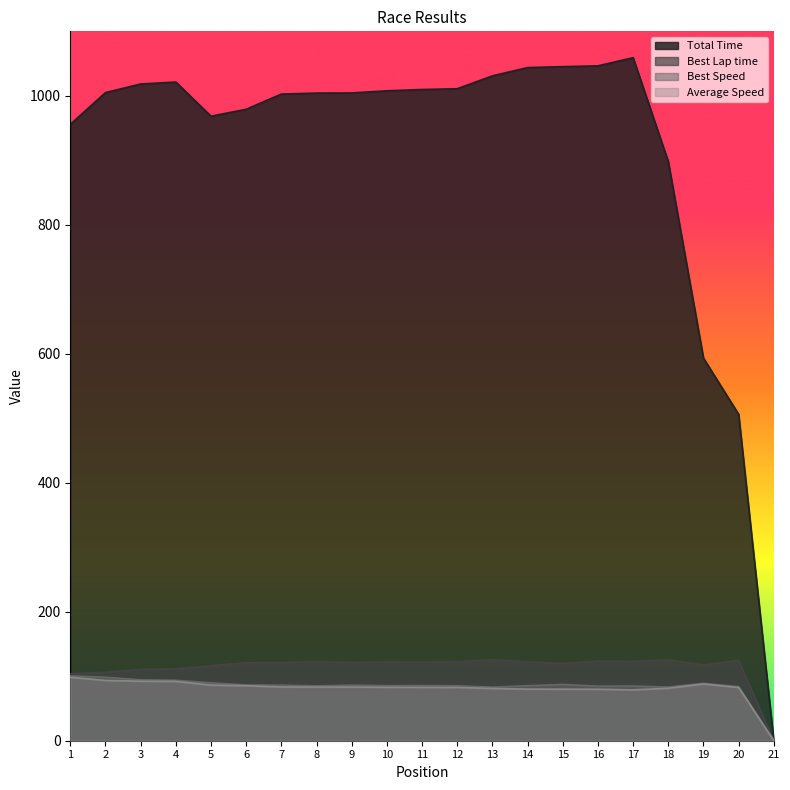

Which series has the largest total across all categories?

Total Time